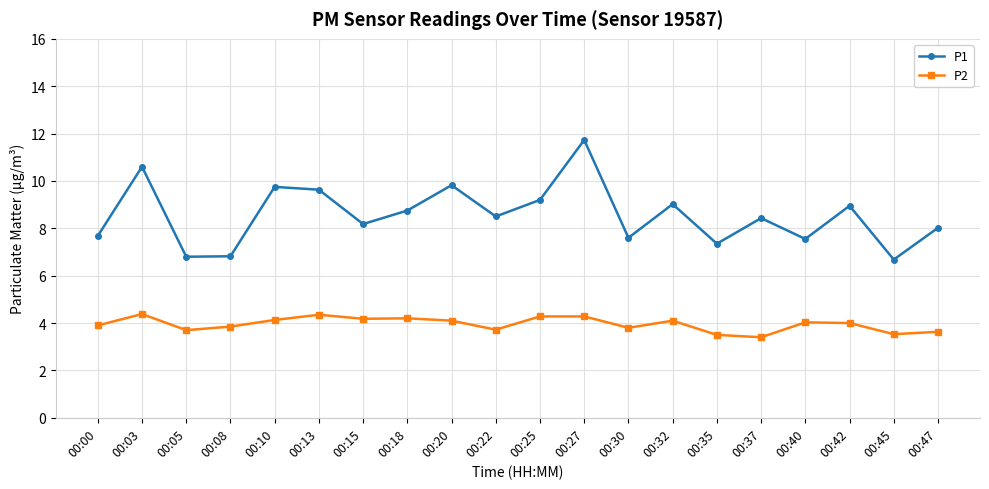

At which label does P2 first exceed 4?

00:03